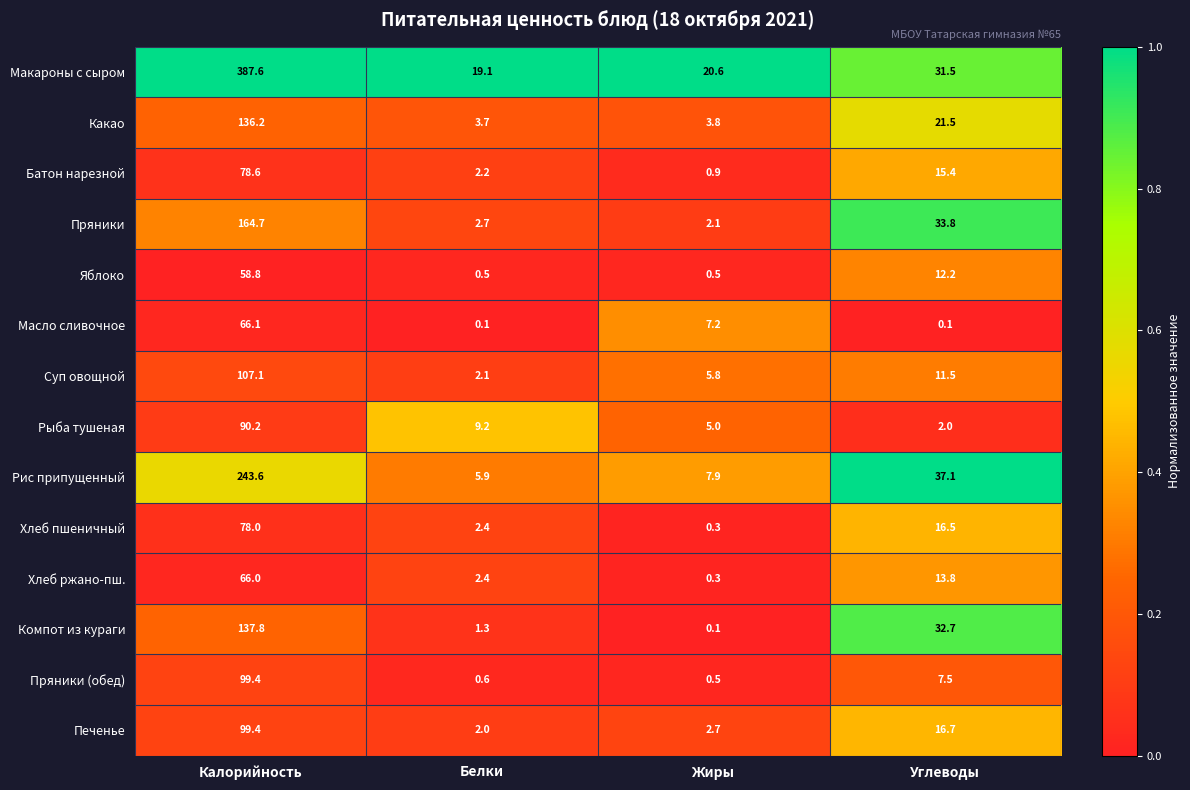

What is the difference between the maximum and second lowest values in the Компот из кураги series?

136.5